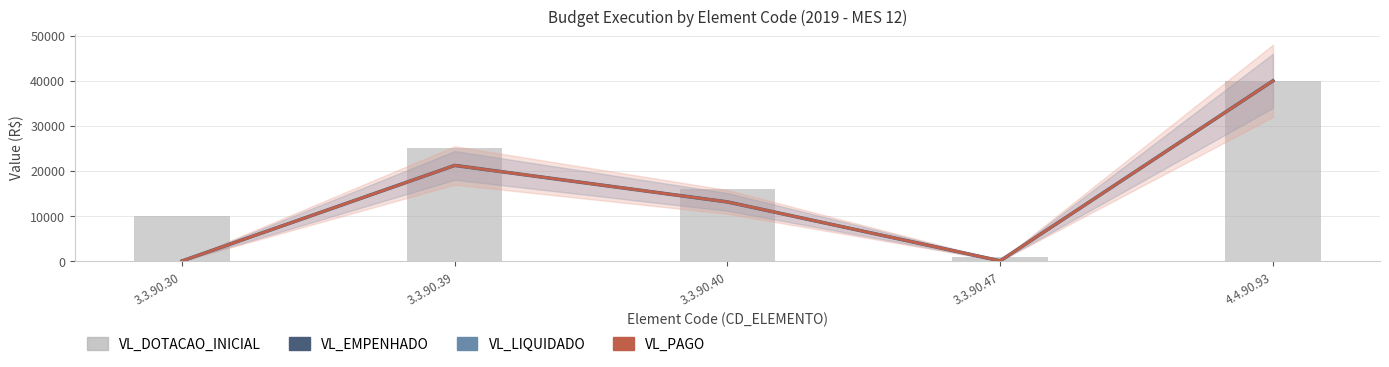

How many series are shown in this chart?

4